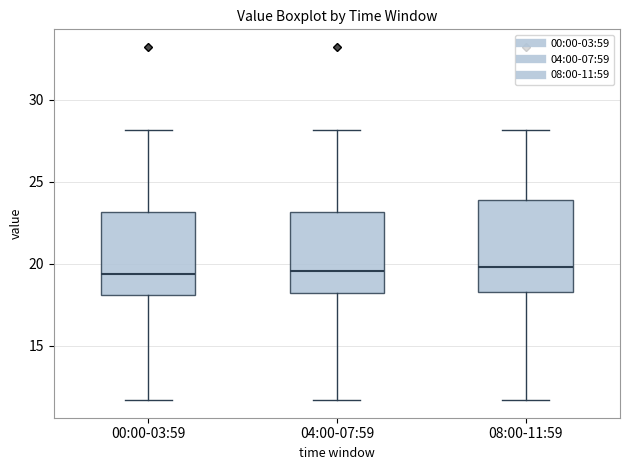

Reading left to right, read every box against the y-axis: the position of its median line, the range the box covers, and the ends of its whiskers. The values are not printed on the chart, so give them approximately, as read against the axis.

00:00-03:59: median 19.5, box 18.0 to 23.0, whiskers 11.5 to 28.0
04:00-07:59: median 19.5, box 18.0 to 23.0, whiskers 11.5 to 28.0
08:00-11:59: median 20.0, box 18.5 to 24.0, whiskers 11.5 to 28.0